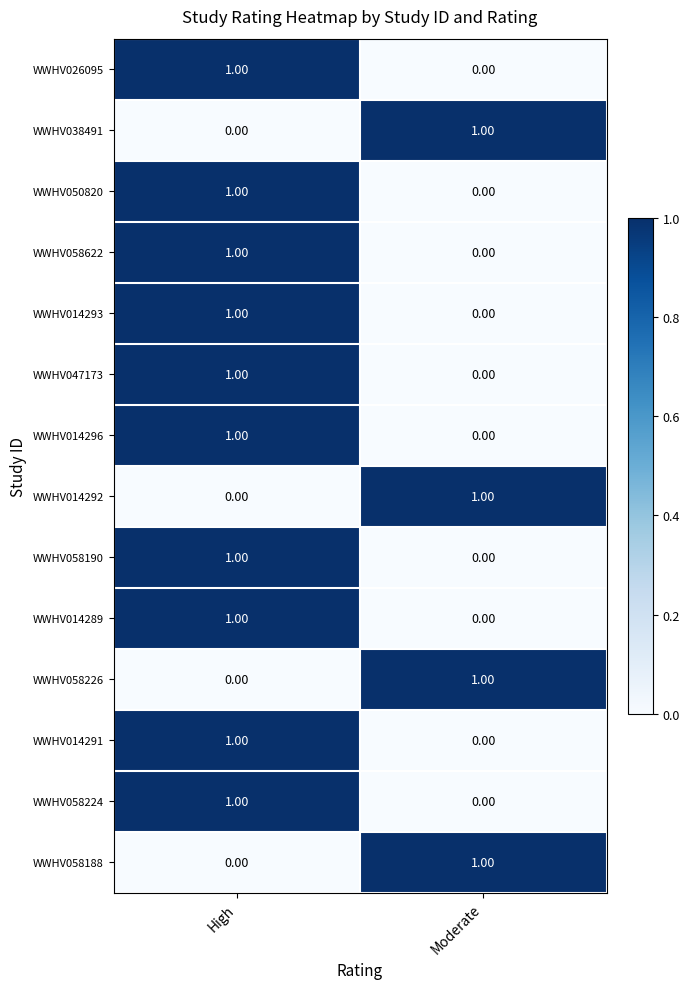

Which category has the lowest value in the WWHV047173 series?

Moderate